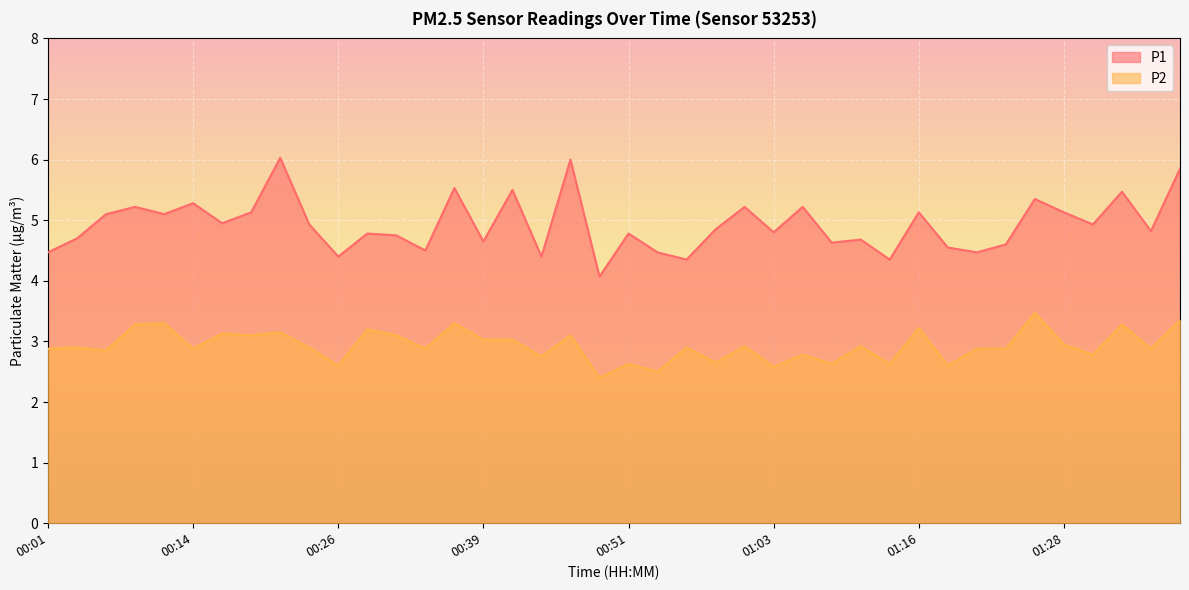

List the labels in order of P2 value, largest first.

01:26, 01:38, 00:11, 00:36, 00:08, 01:33, 01:16, 00:29, 00:21, 00:16, 00:19, 00:31, 00:46, 00:39, 00:41, 01:28, 01:01, 01:11, 00:03, 00:24, 00:56, 00:01, 00:14, 00:34, 01:21, 01:23, 01:35, 00:06, 01:06, 01:31, 00:44, 00:58, 00:51, 01:08, 01:13, 00:26, 01:18, 01:03, 00:54, 00:49